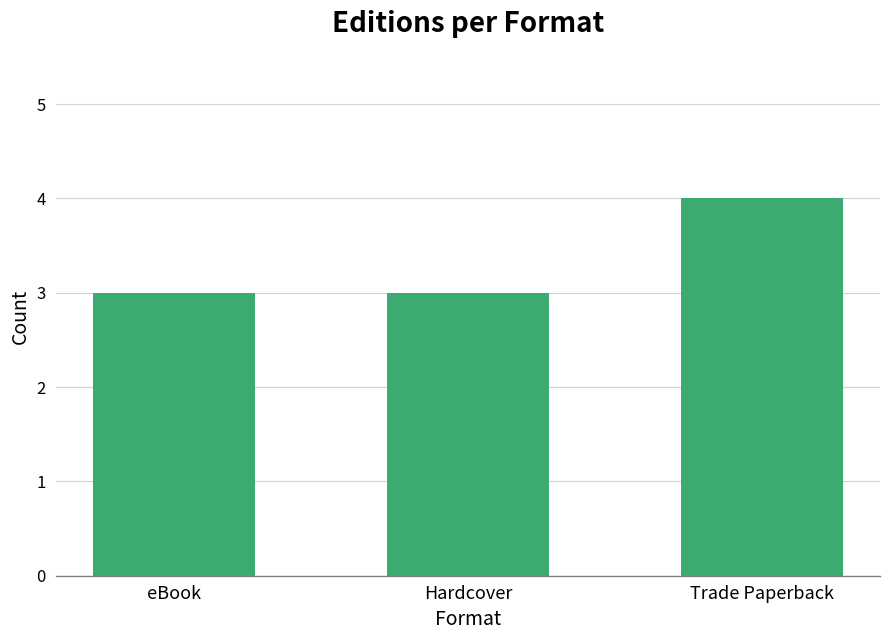

True or false: the data shows 3 at eBook.

True